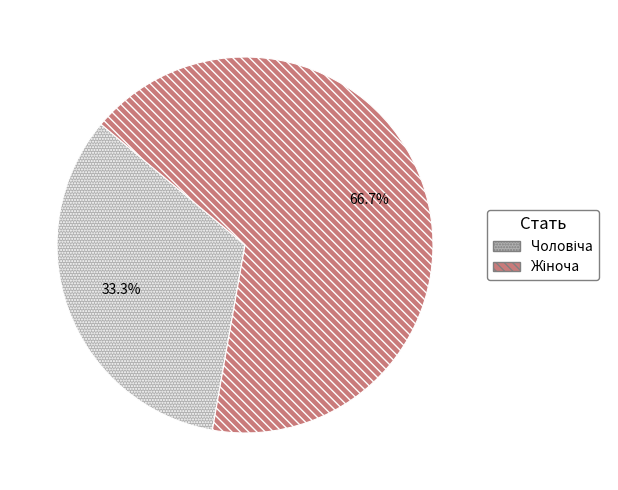

Is there any slice that represents more than half of the pie?

Yes